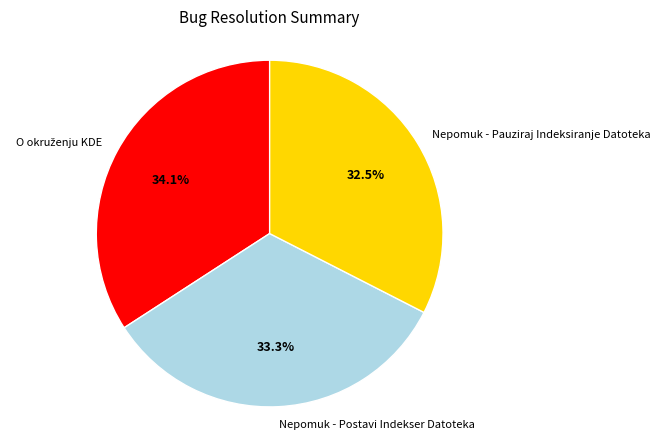

Do Nepomuk - Pauziraj Indeksiranje Datoteka and Nepomuk - Postavi Indekser Datoteka together represent more than half of the pie?

Yes